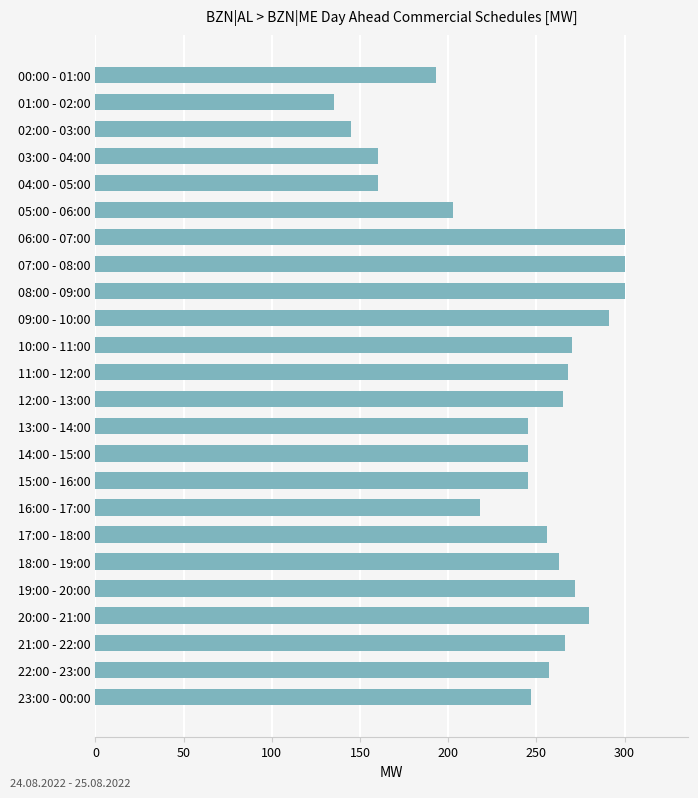

At which category does the chart reach its minimum across all series?

01:00 - 02:00